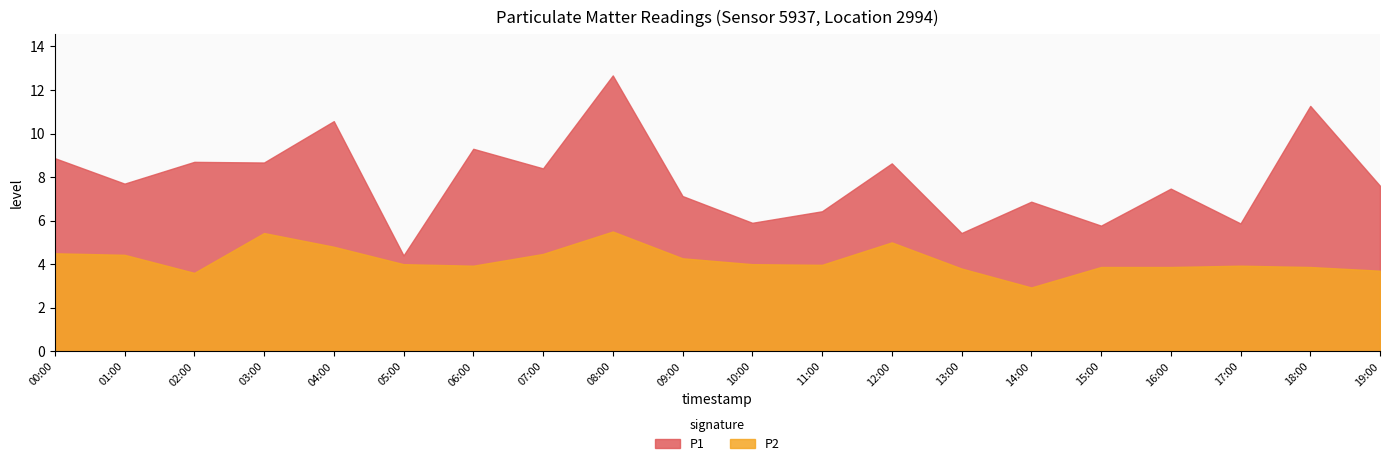

What is the difference between the maximum and minimum values in the P1 series?

8.3